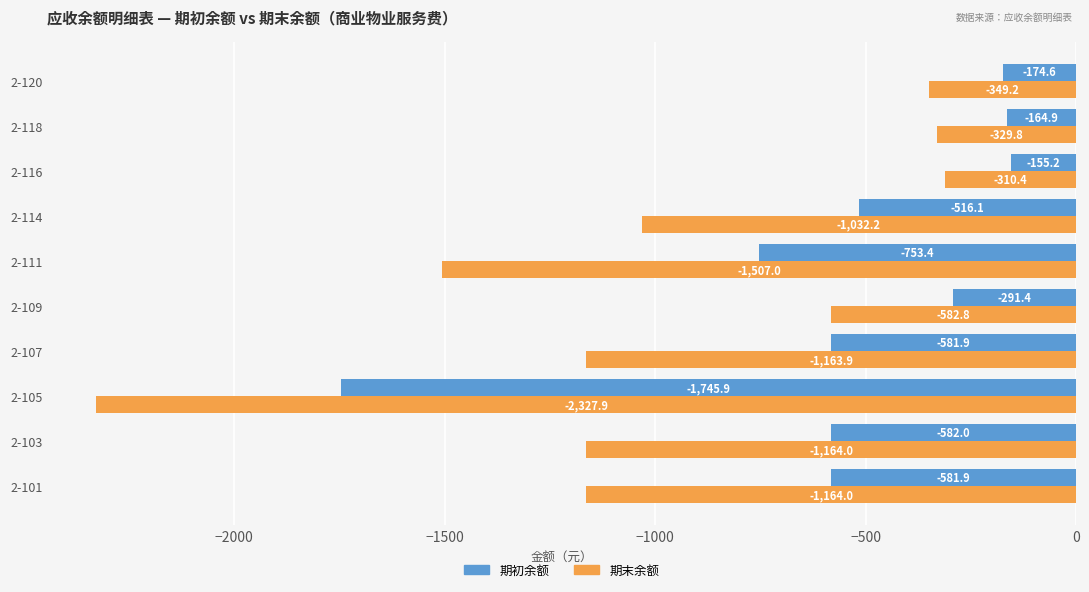

Read the 期初余额 value at 2-120.

-174.6